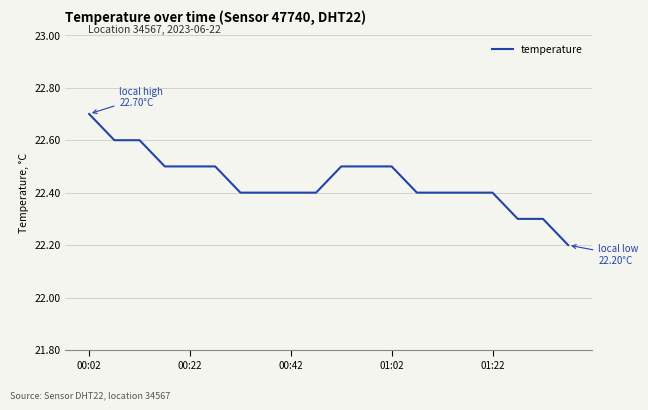

Is this an area chart (filled region under the line)?

No